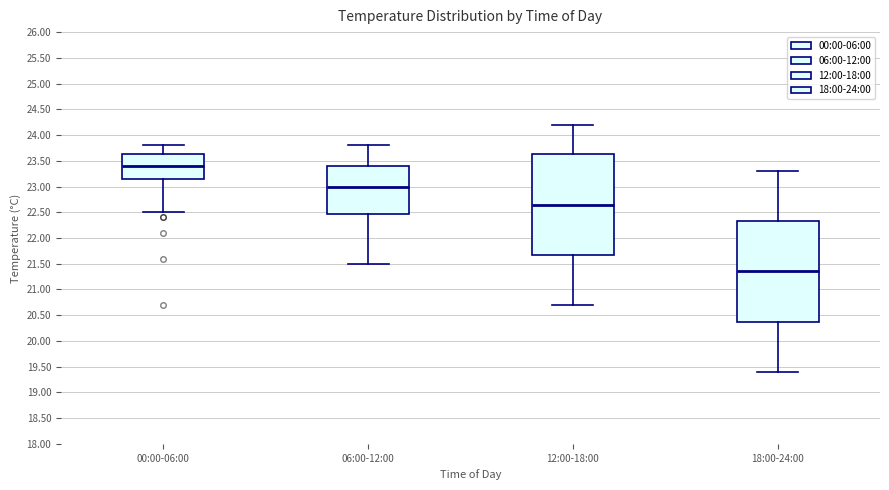

Where does the lower whisker of the box for 06:00-12:00 end on the y-axis? The values are not printed on the chart, so give them approximately, as read against the axis.

21.50